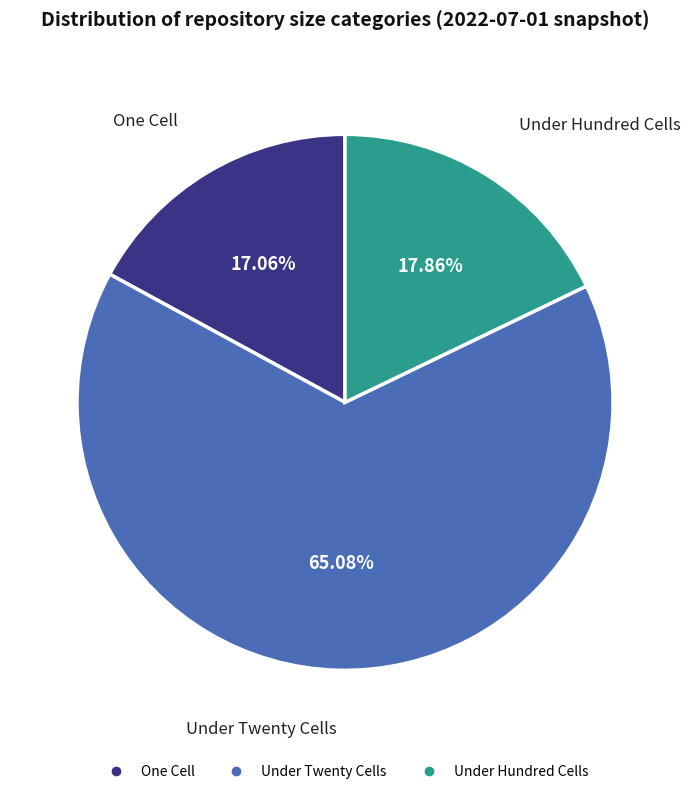

To the nearest percent, what is the average slice percentage?

33%